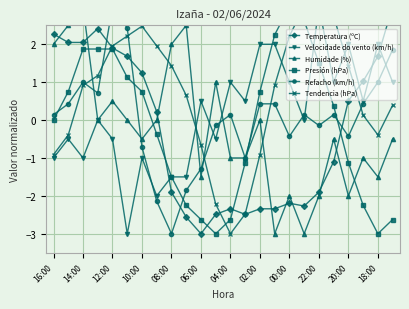

Which category has the lowest value in the Velocidade do vento (km/h) series?

06:00